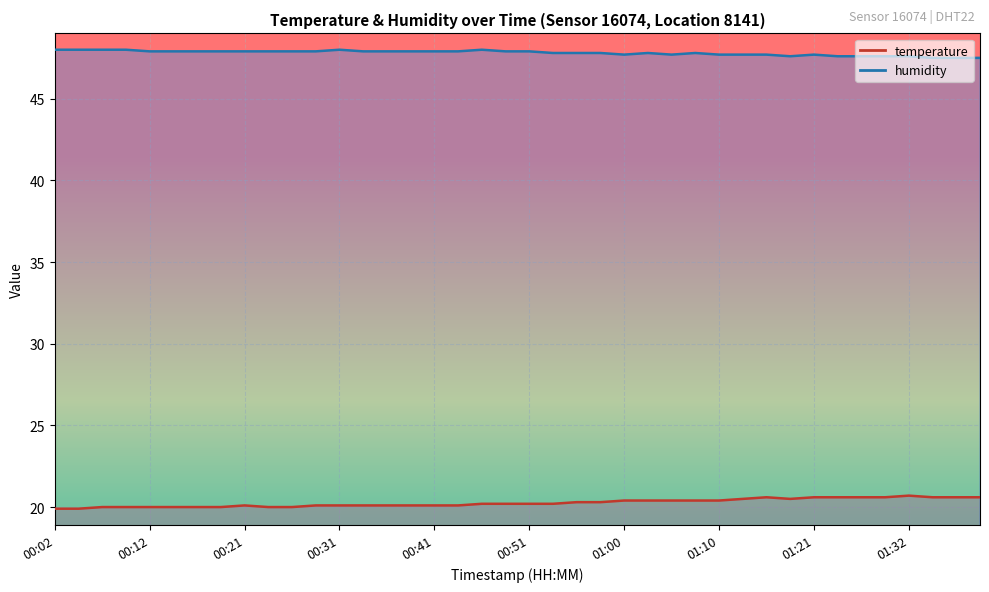

Which category has the highest value across all series?

00:02